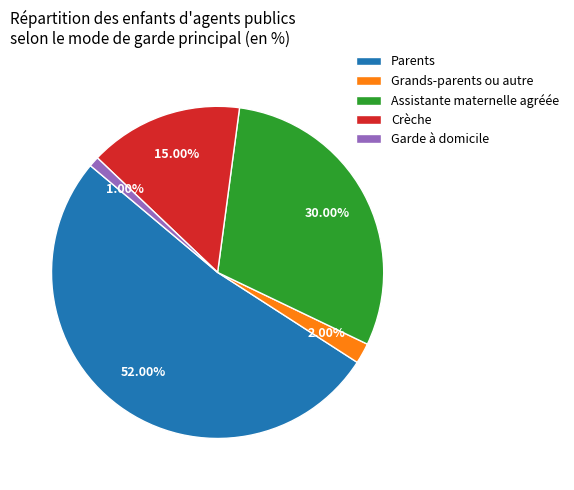

What is the ratio of the value at Crèche to the value at Grands-parents ou autre?

7.5